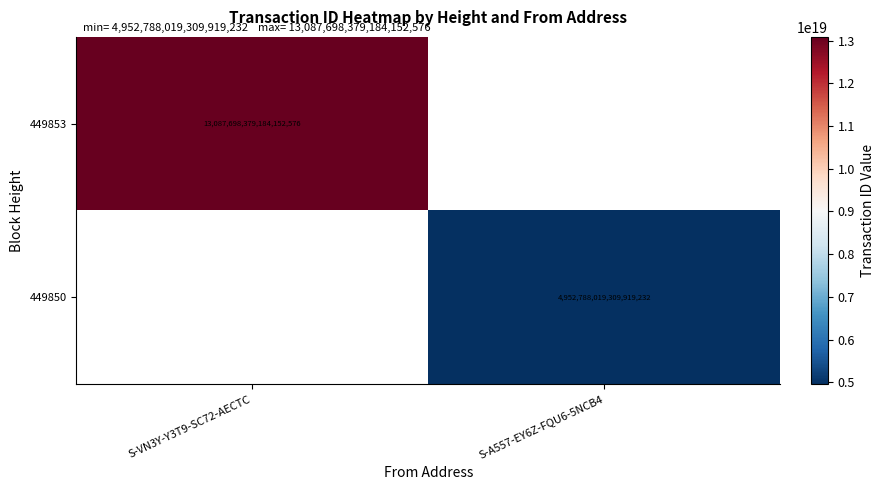

What is the smallest value displayed?

4952788019309919232.0